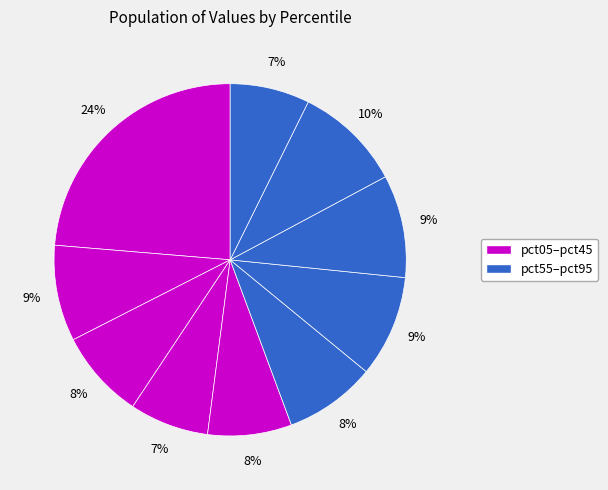

Rank the categories by value from highest to lowest.

pct05, pct85, pct75, pct65, pct15, pct55, pct25, pct45, pct95, pct35